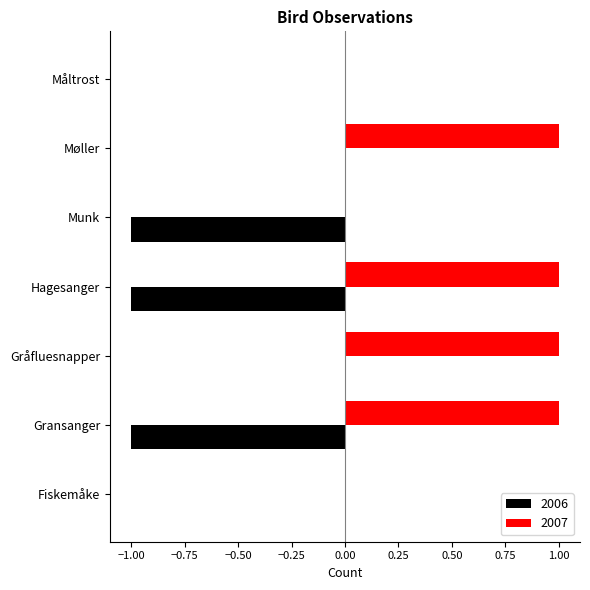

Which series changed the most between Munk and Måltrost?

2006